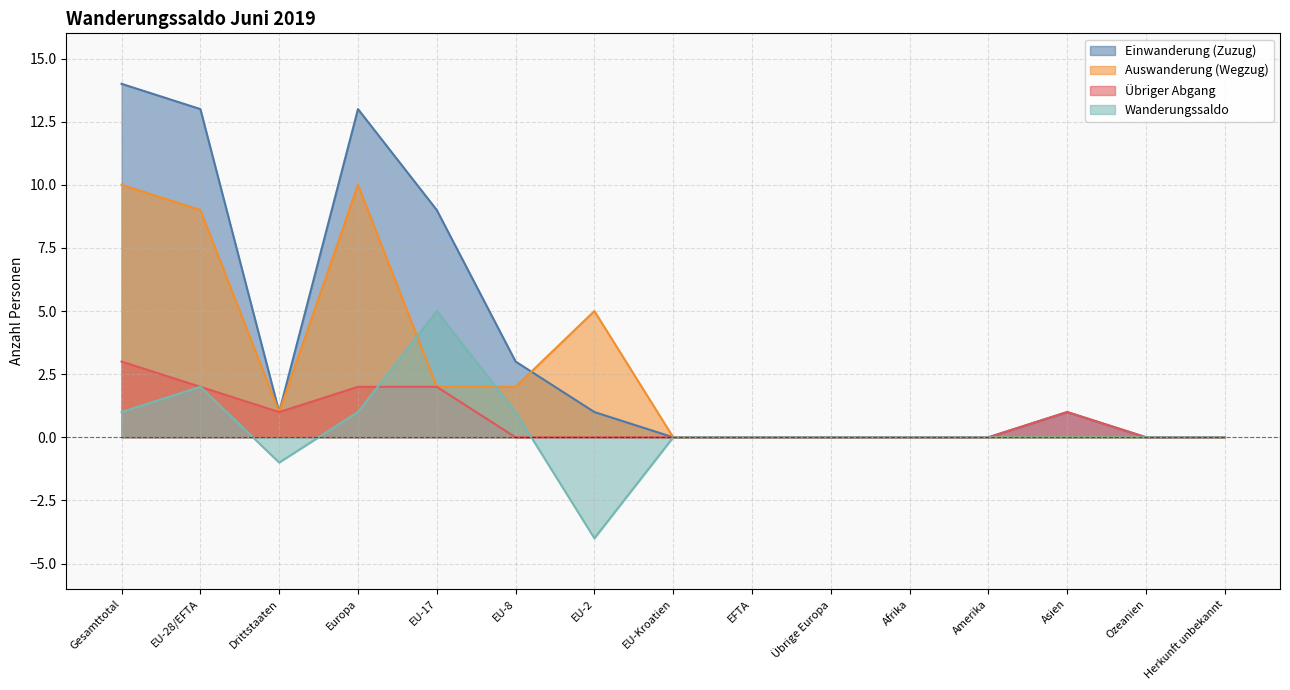

At which category is the sum across all series the highest?

Gesamttotal